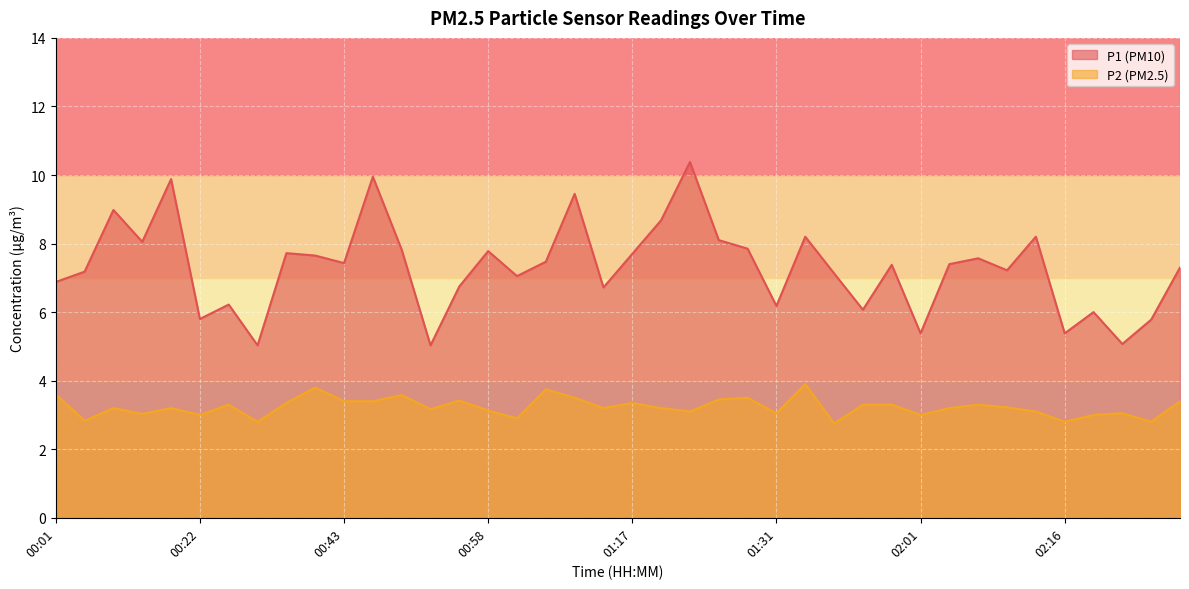

Where is P1 nearest to the value 7?

01:01